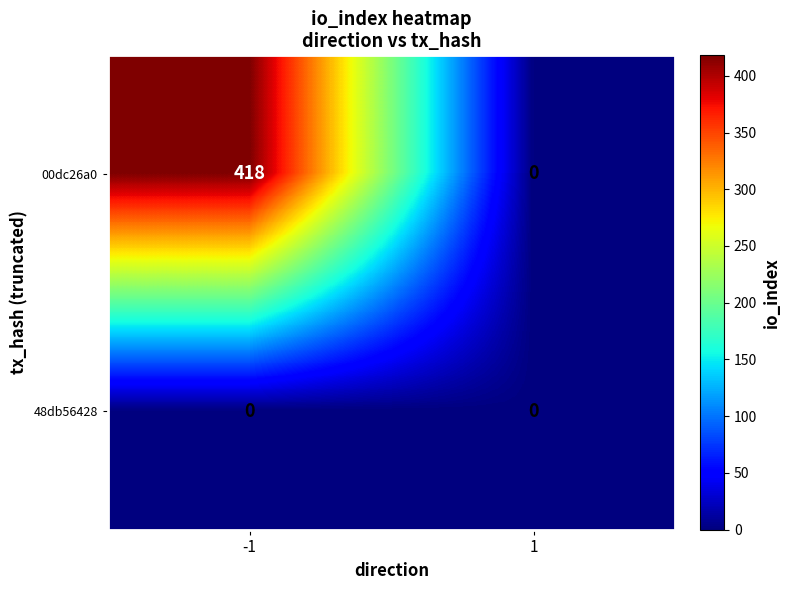

Rank the series at -1 from lowest to highest value.

48db56428, 00dc26a0